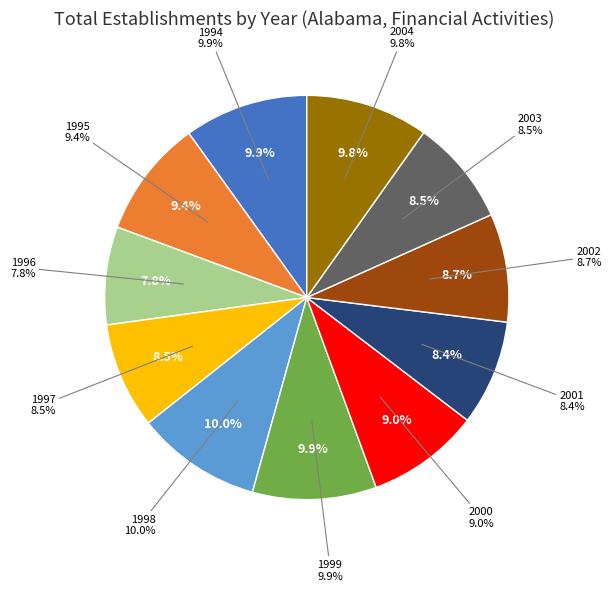

What is the ratio of the value at 1999 to the value at 2002?

1.1